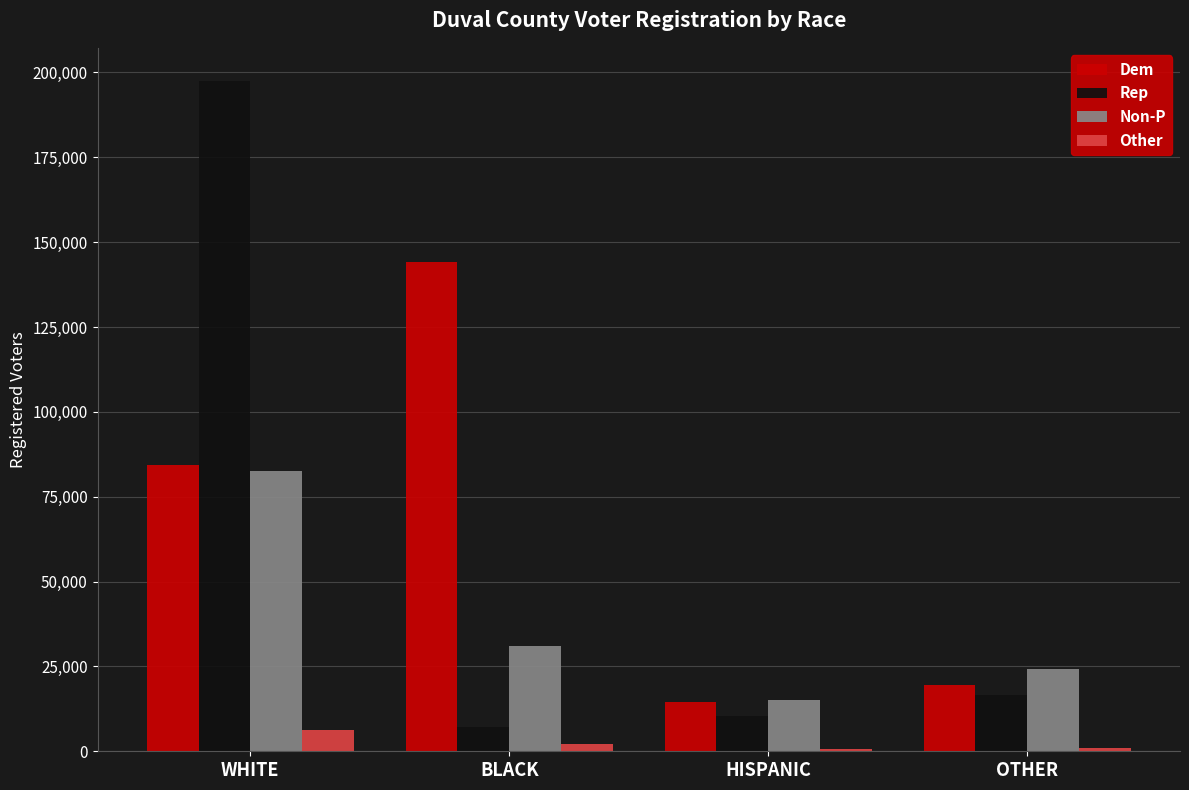

What are all the series names shown in the legend?

Dem, Rep, Non-P, Other